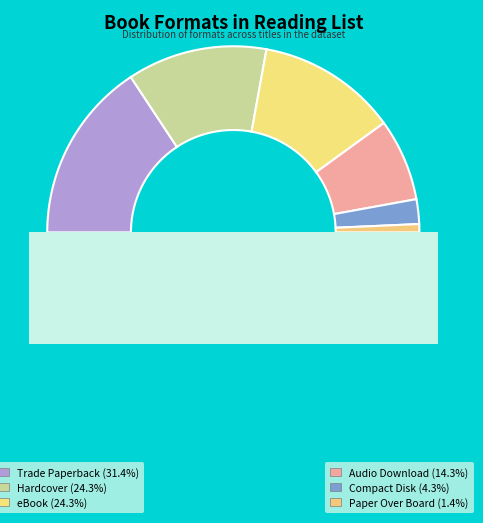

To the nearest percent, what is the combined percentage of Compact Disk and Audio Download?

19%